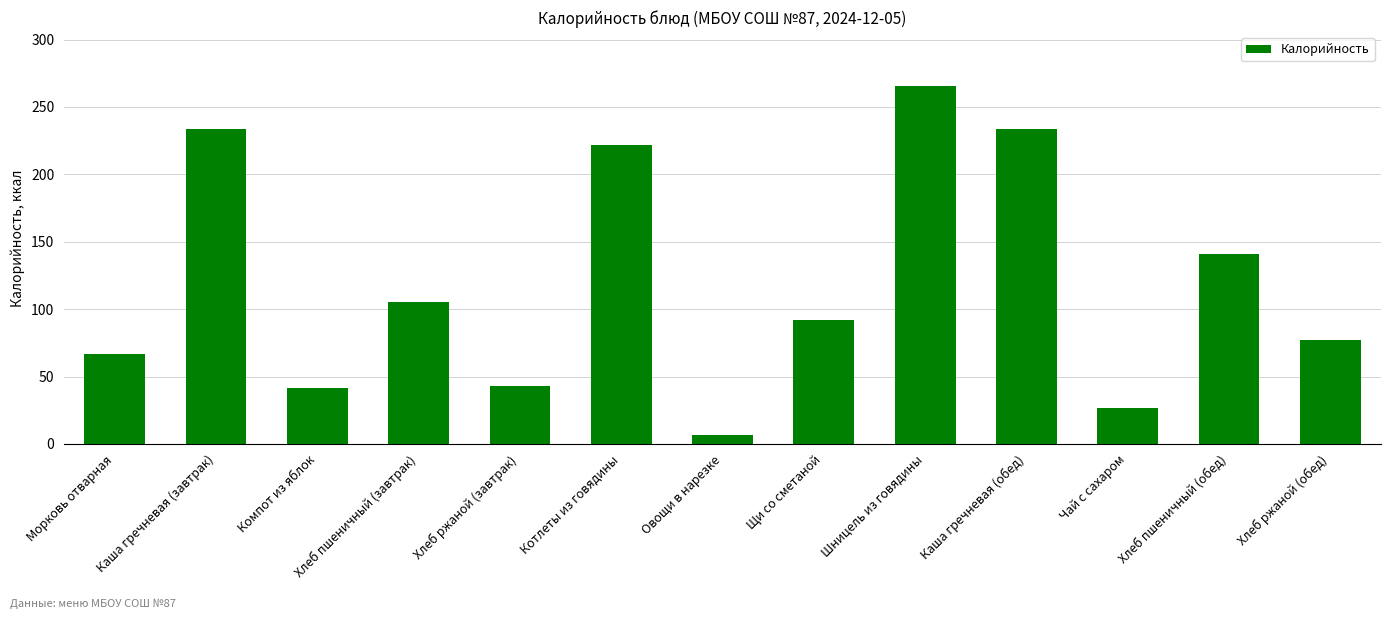

Which category has the highest value across all series?

Шницель из говядины